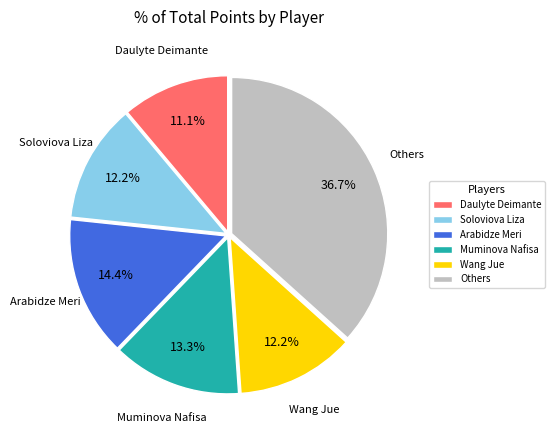

True or false: Daulyte Deimante accounts for 25% of the total.

False